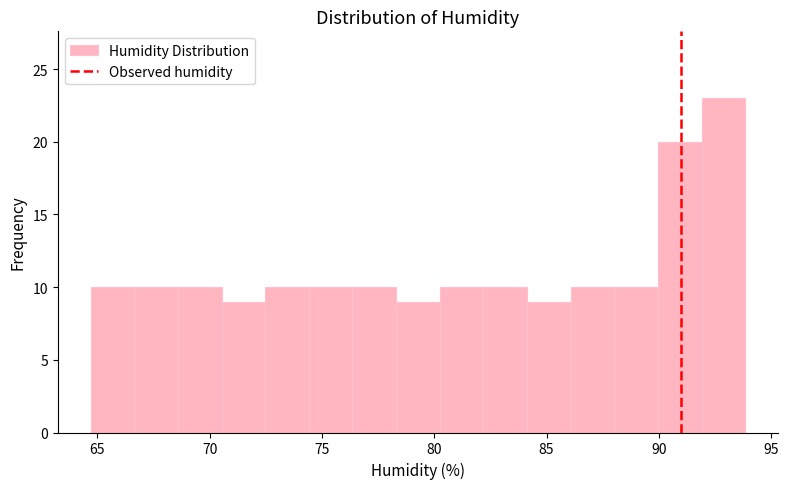

Around what value on the x-axis is the tallest bar? Give the approximate position of its centre, as read against the axis.

93.0